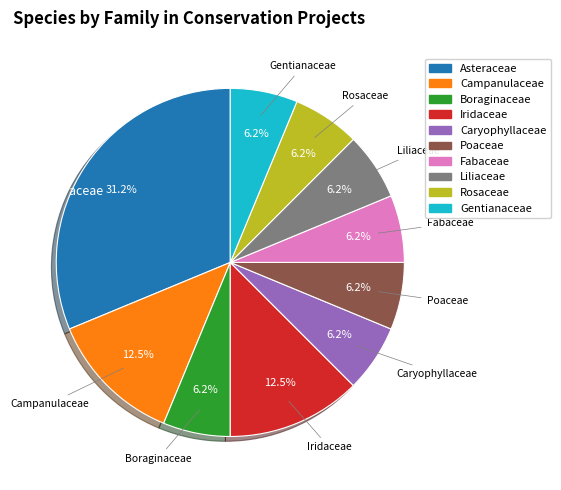

Count the number of slices in the pie.

10